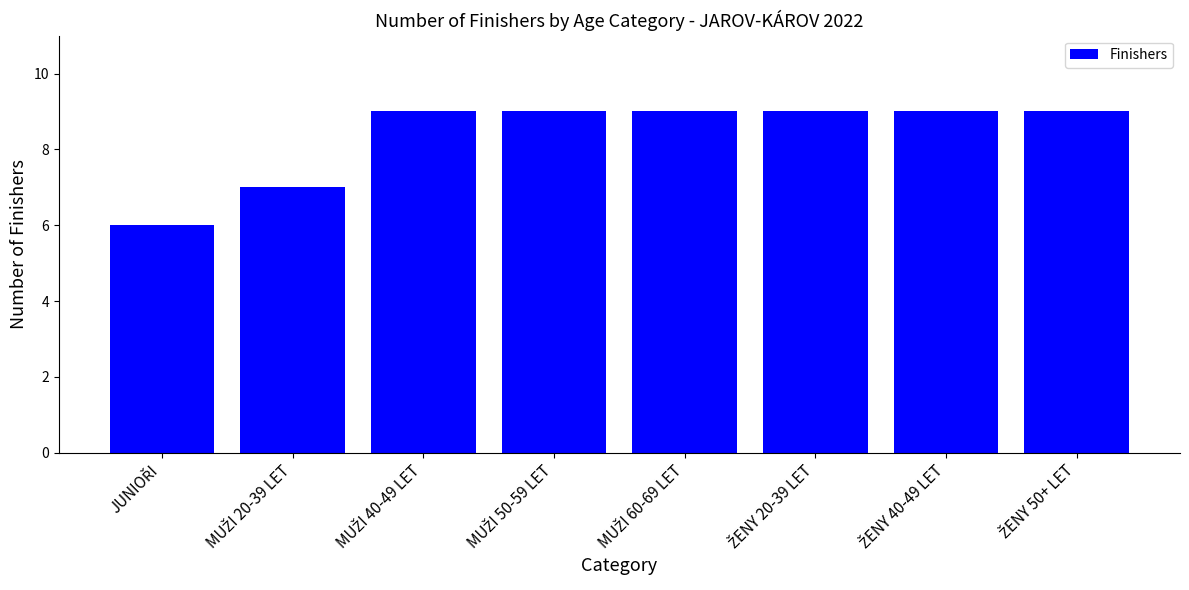

What is the maximum value shown in the chart?

9